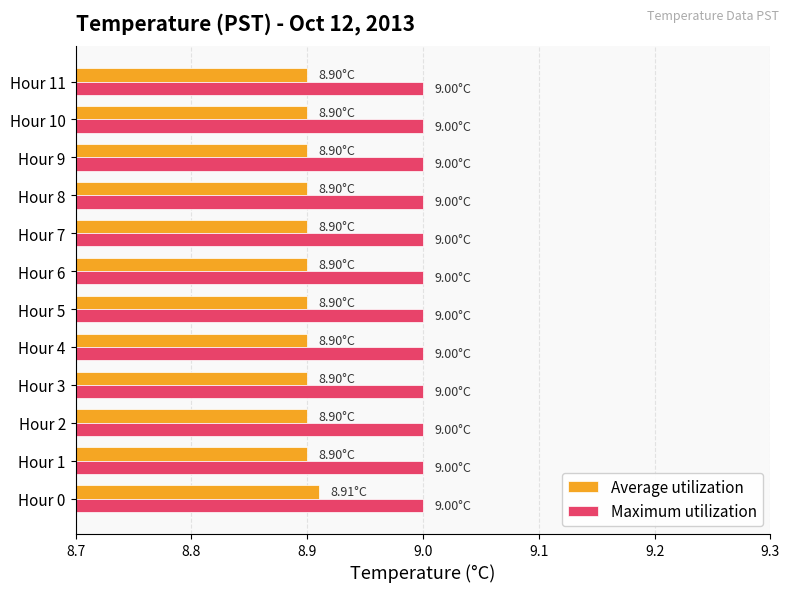

Rank the series at Hour 1 from highest to lowest value.

Maximum utilization, Average utilization